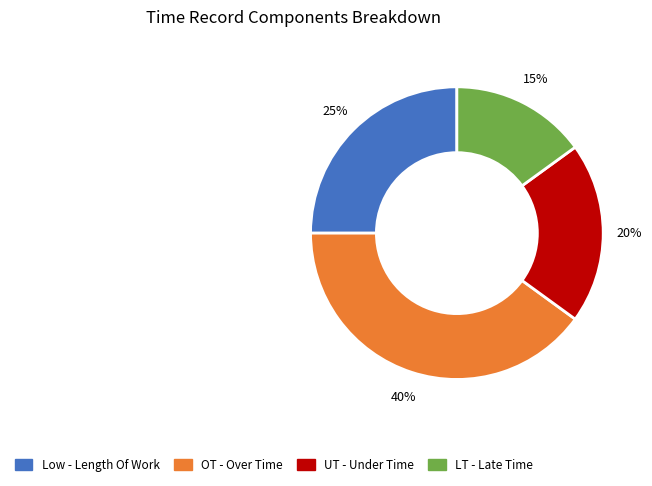

How many slices are in this pie chart?

4